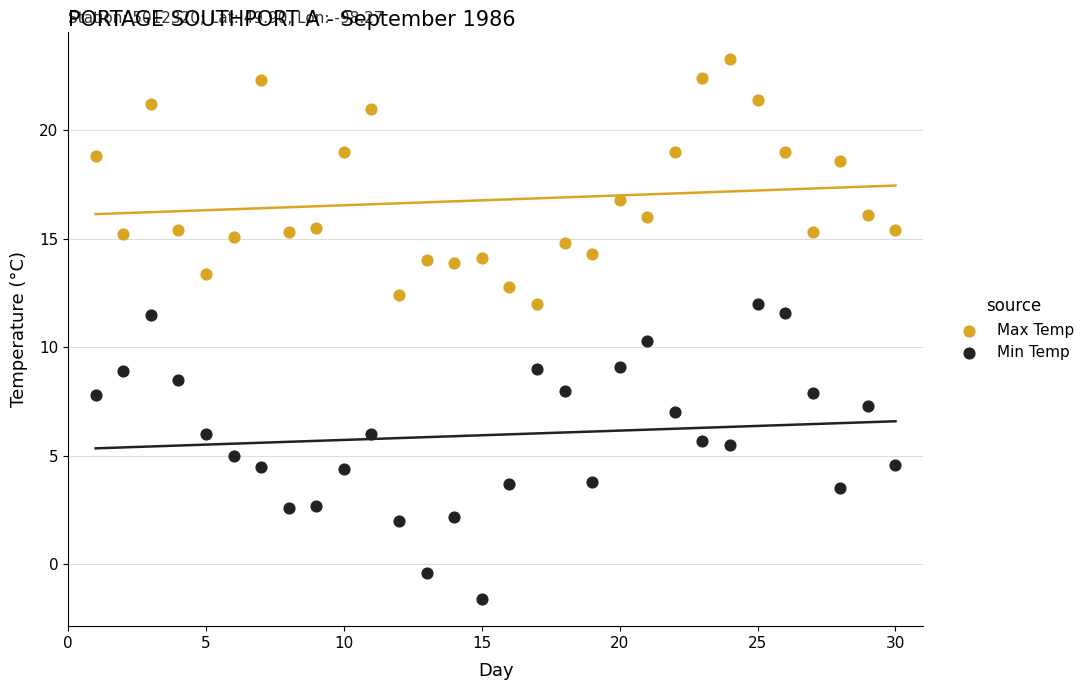

Across all data points, what is the range of Y values (max minus min)?

24.9